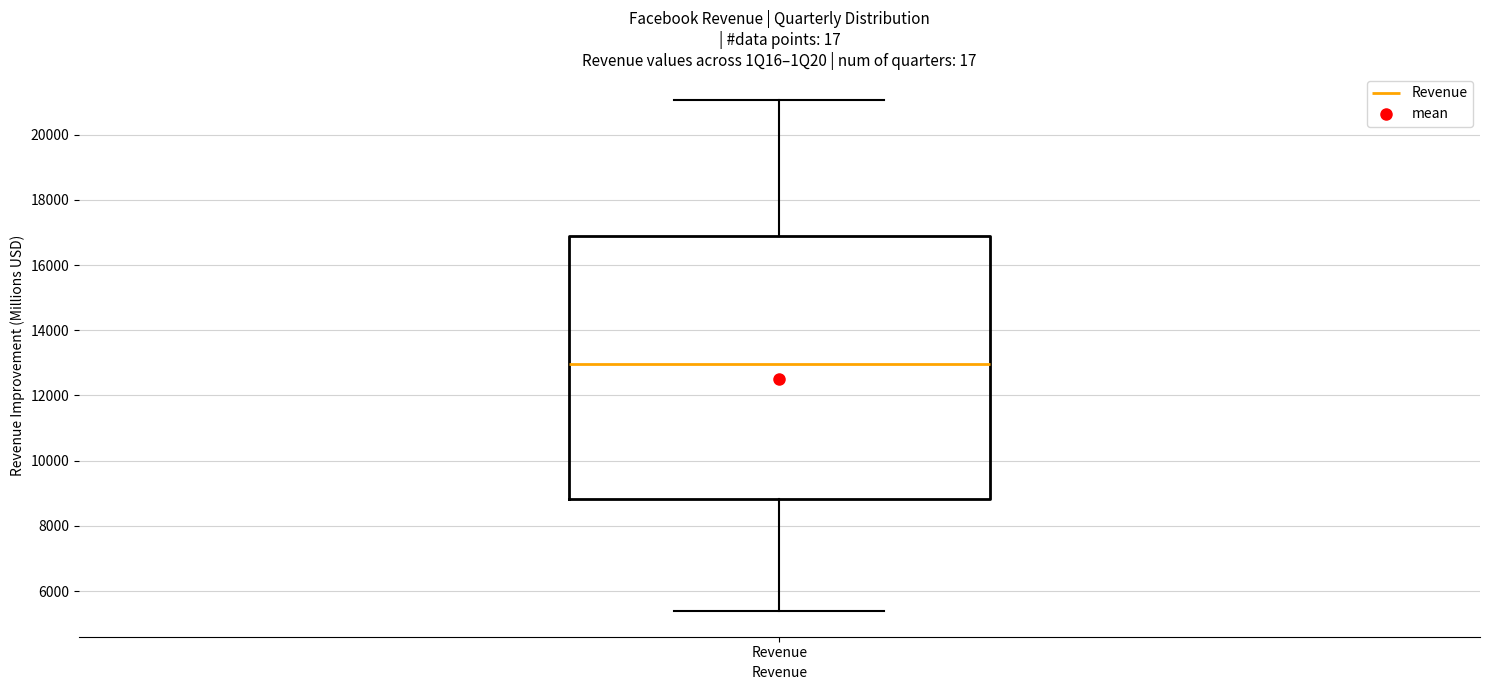

Read this box plot against the y-axis: the position of the median line, the range covered by the box, and the ends of both whiskers. The values are not printed on the chart, so give them approximately, as read against the axis.

median 13000, box 8800 to 16800, whiskers 5400 to 21000